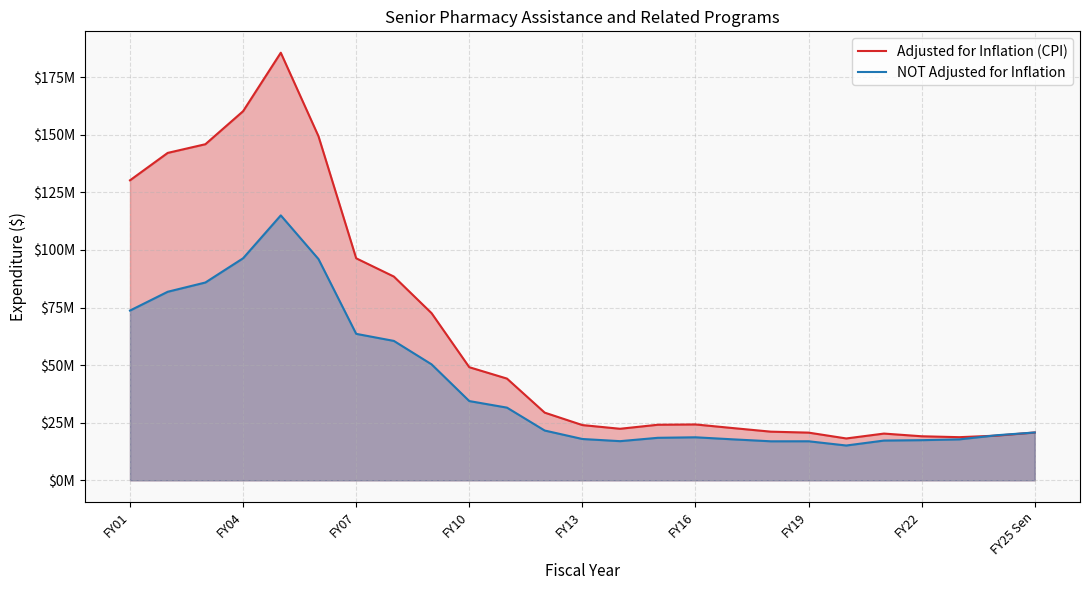

The Adjusted for Inflation (CPI) series shows 20281146 at 20. True or false?

True